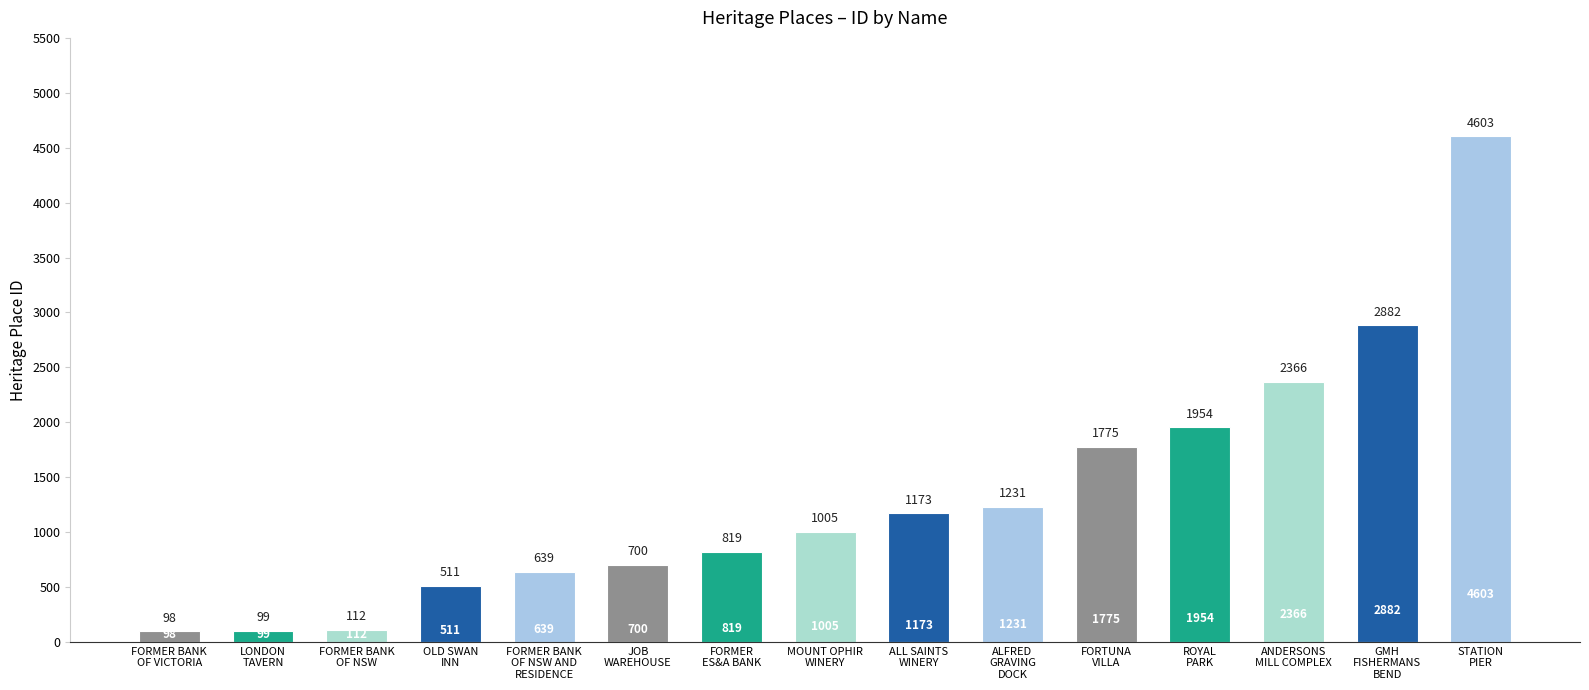

What is the difference between the maximum and minimum values?

4505